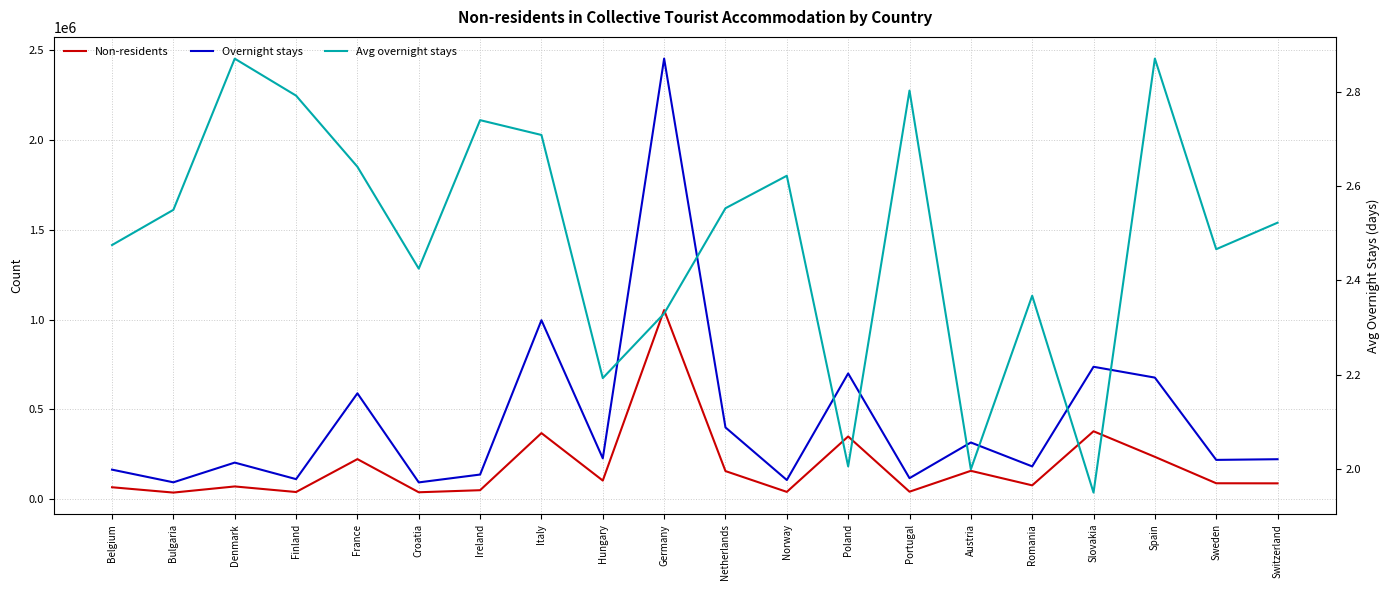

How many values in the Avg overnight stays series are below 2?

2